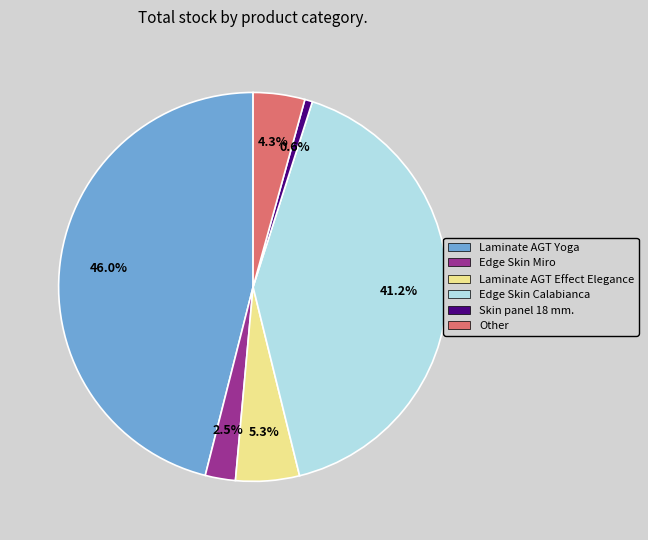

Does any single category account for the majority?

No